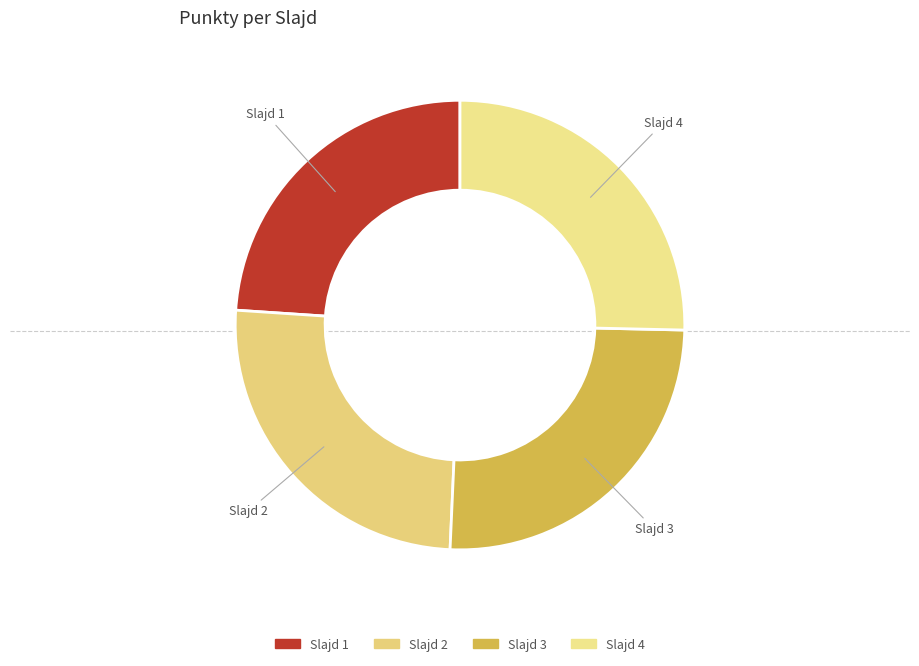

Is there a majority slice in this chart?

No